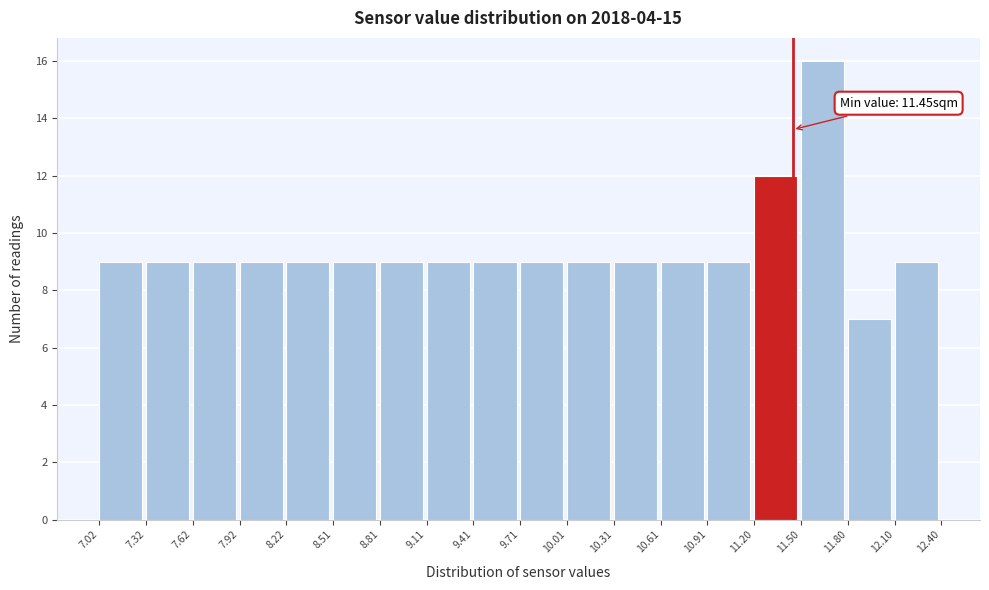

Over which range of the x-axis is the bar tallest?

11.50 to 11.80